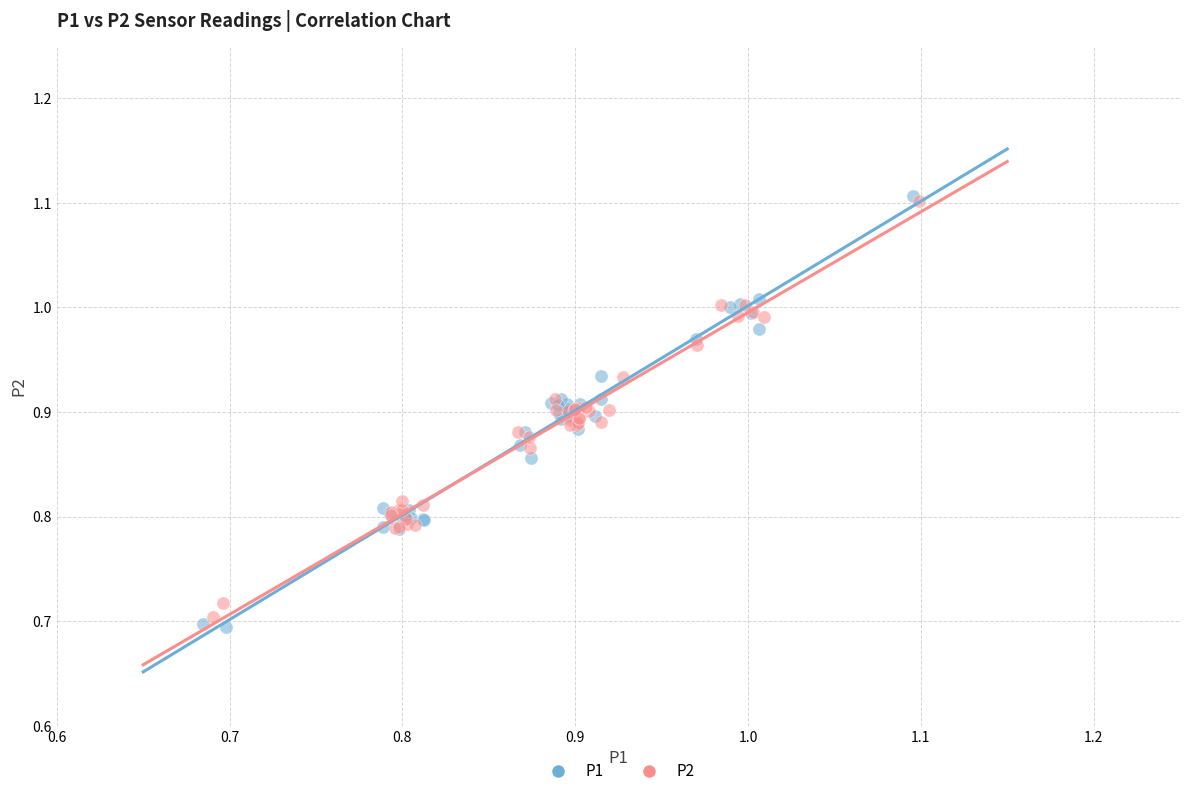

Which series has the largest Y range (max minus min)?

P1